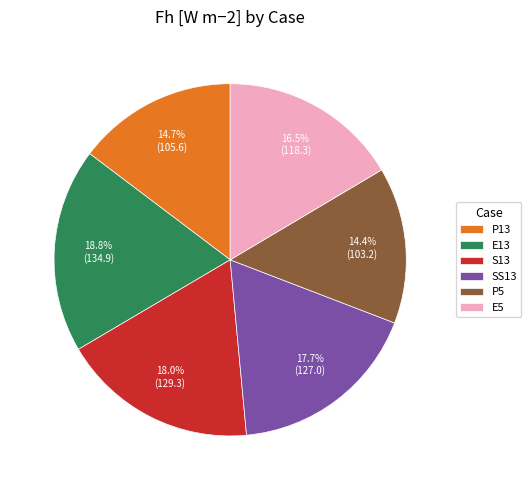

True or false: P13 accounts for 23% of the total.

False